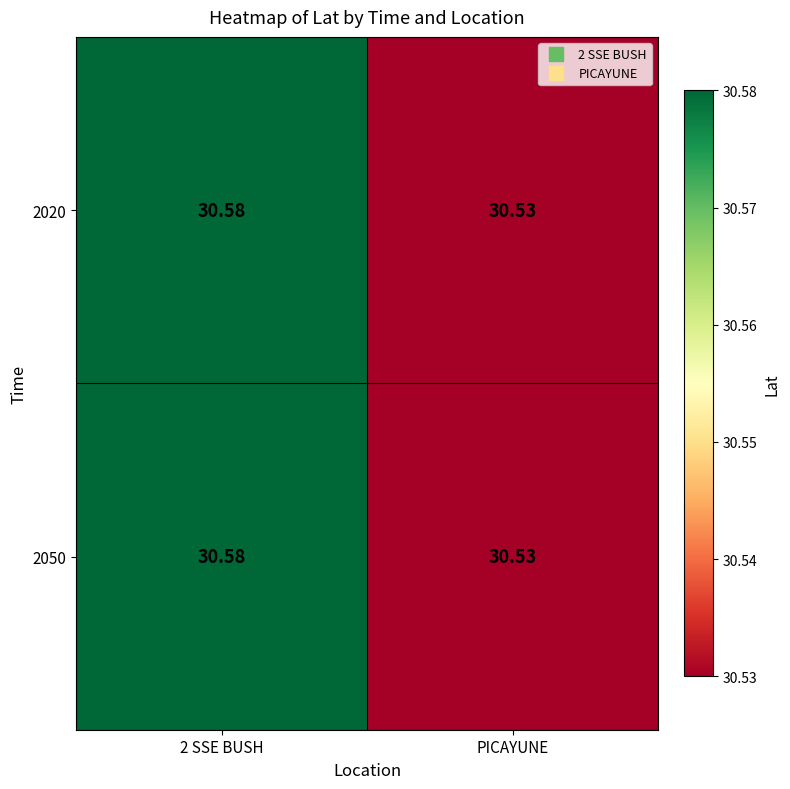

Is the value of 2020 at 2 SSE BUSH greater than the value of 2050 at PICAYUNE?

Yes